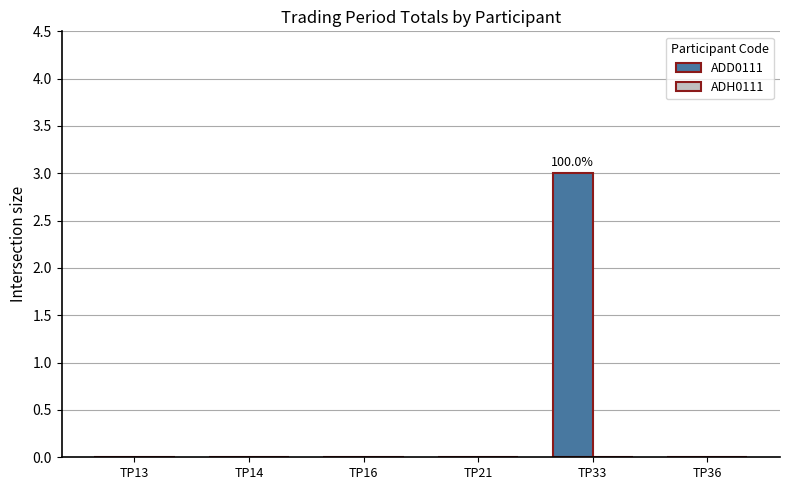

Reading left to right, what are all the values shown in this chart?

TP13=0	TP14=0	TP16=0	TP21=0	TP33=3	TP36=0